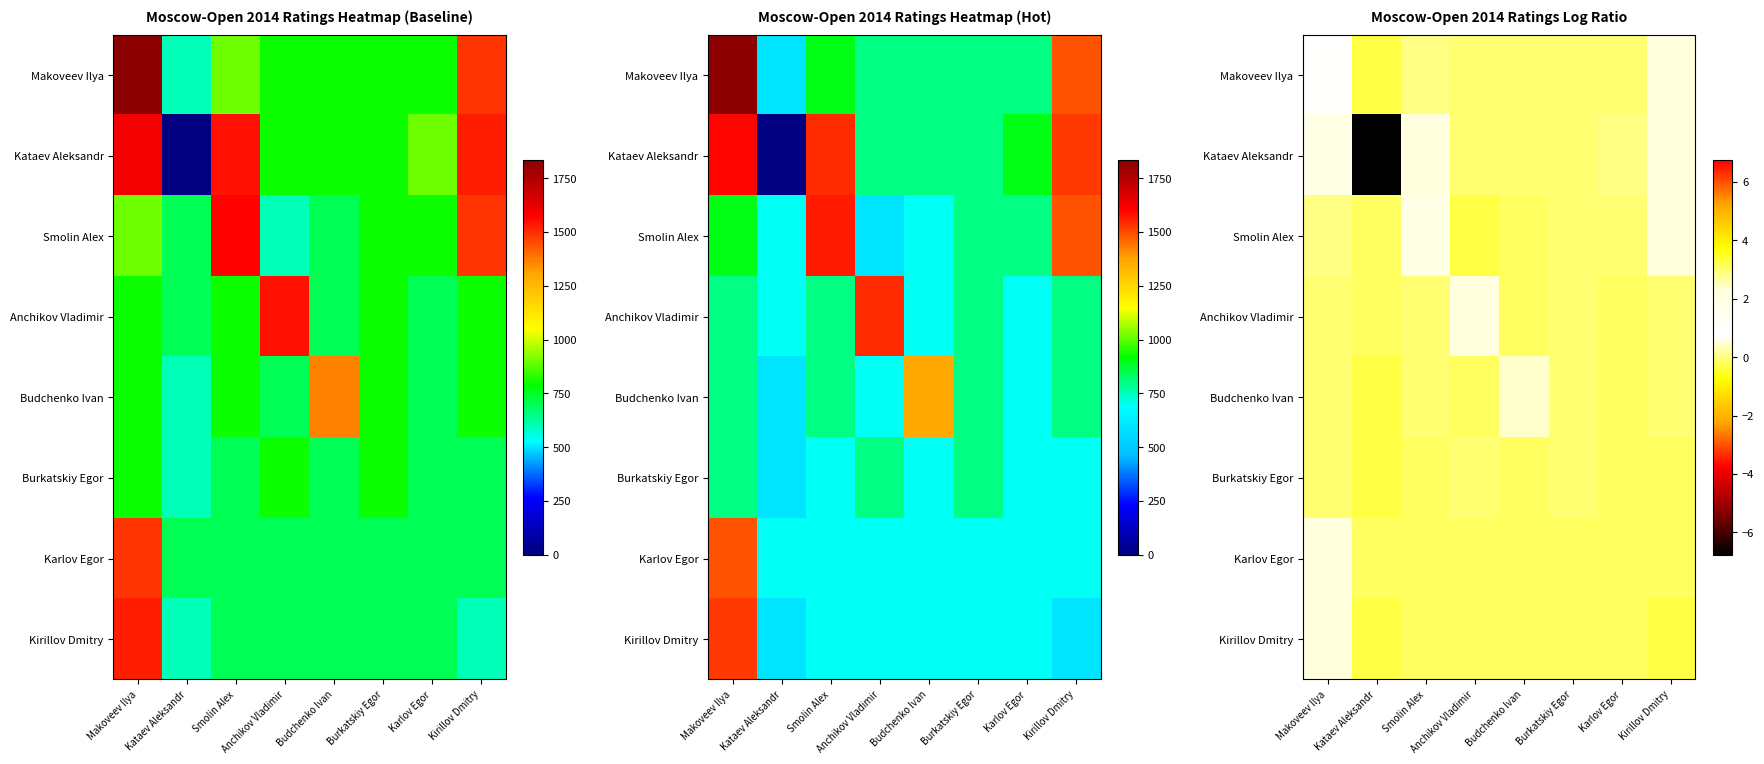

What value does the Kataev Aleksandr series have at Anchikov Vladimir?

-0.1